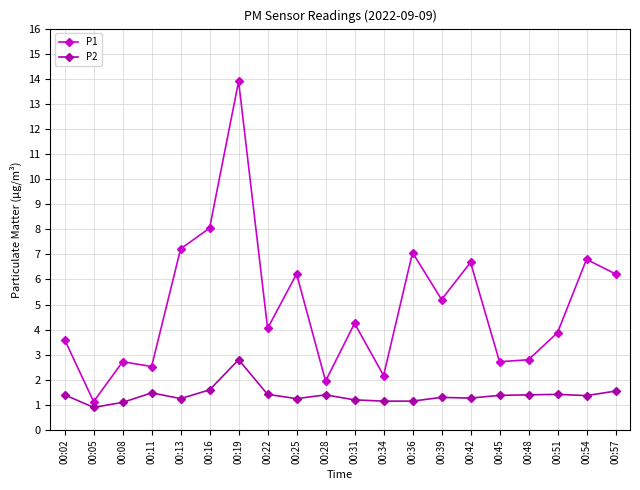

Rank the series at 00:19 from lowest to highest value.

P2, P1